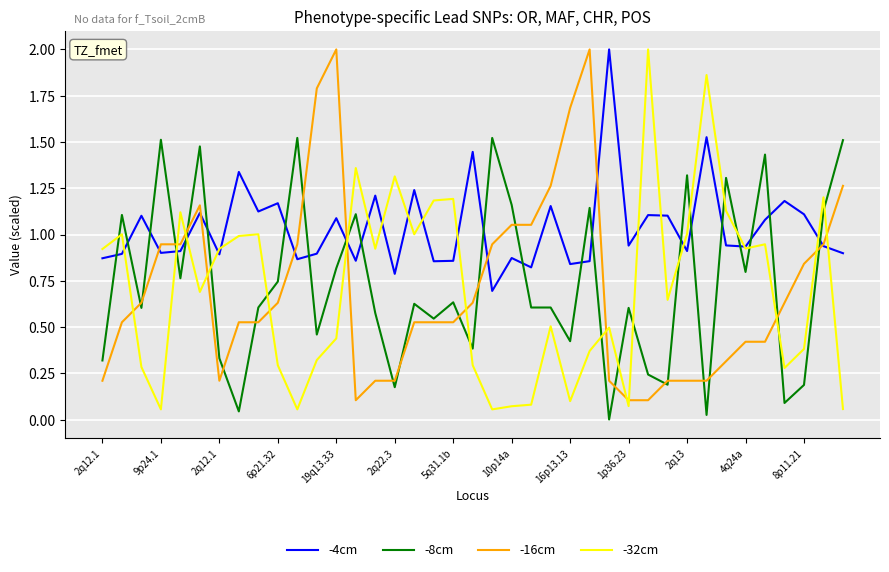

Which series has the largest total across all categories?

-4cm